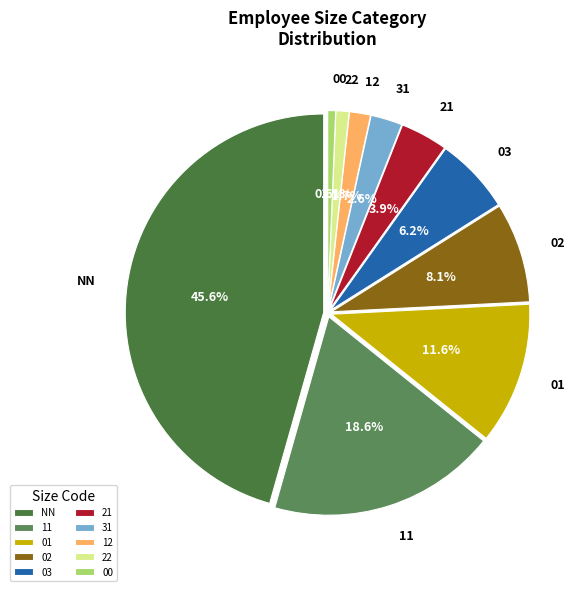

What is the change in value from 21 to 31?

-6